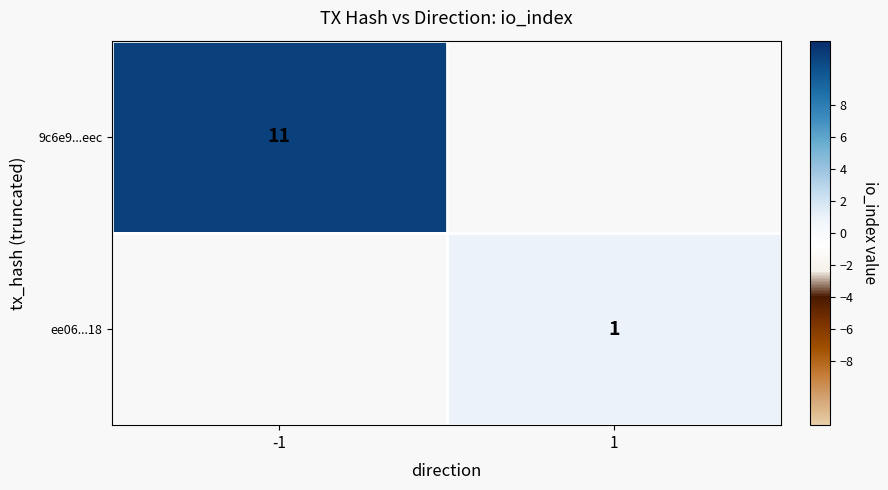

At how many categories does at least one series exceed 4?

1